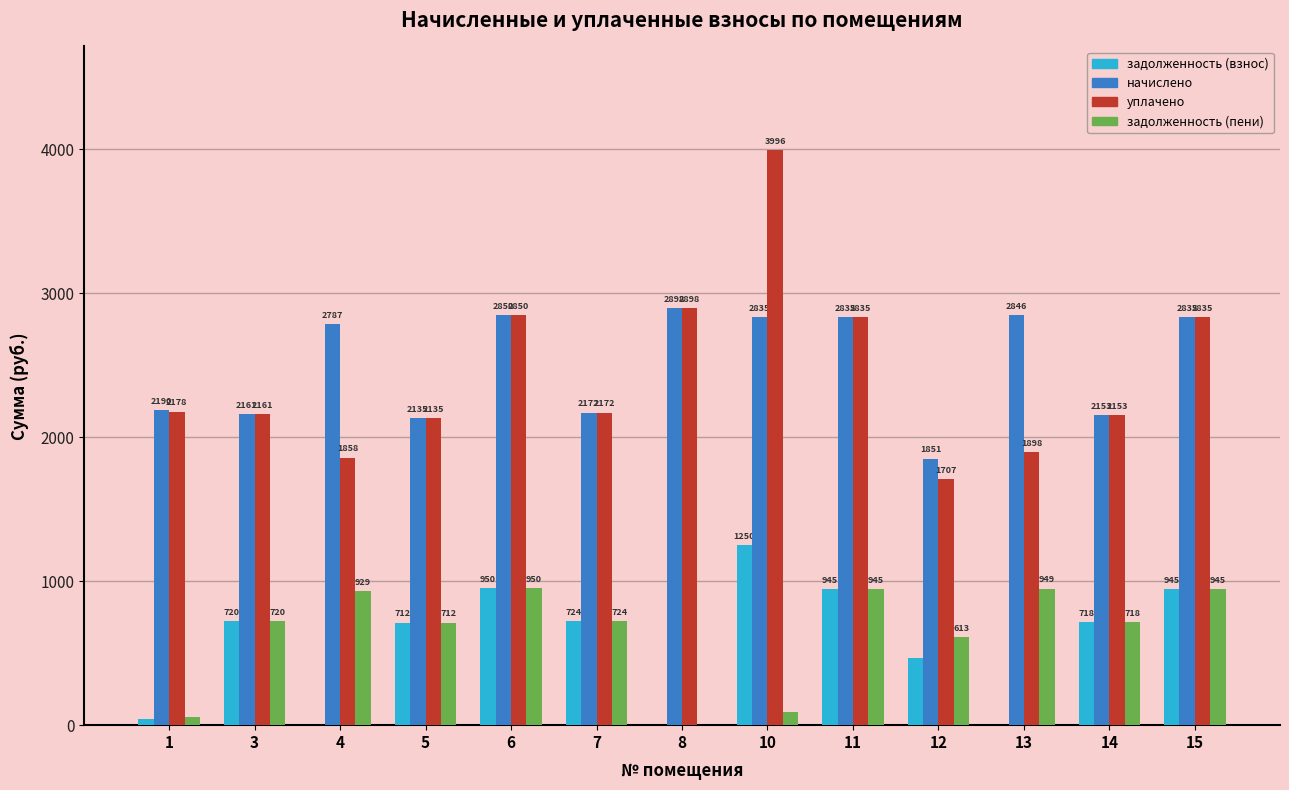

Which series changed the most between 1 and 11?

задолженность (взнос)